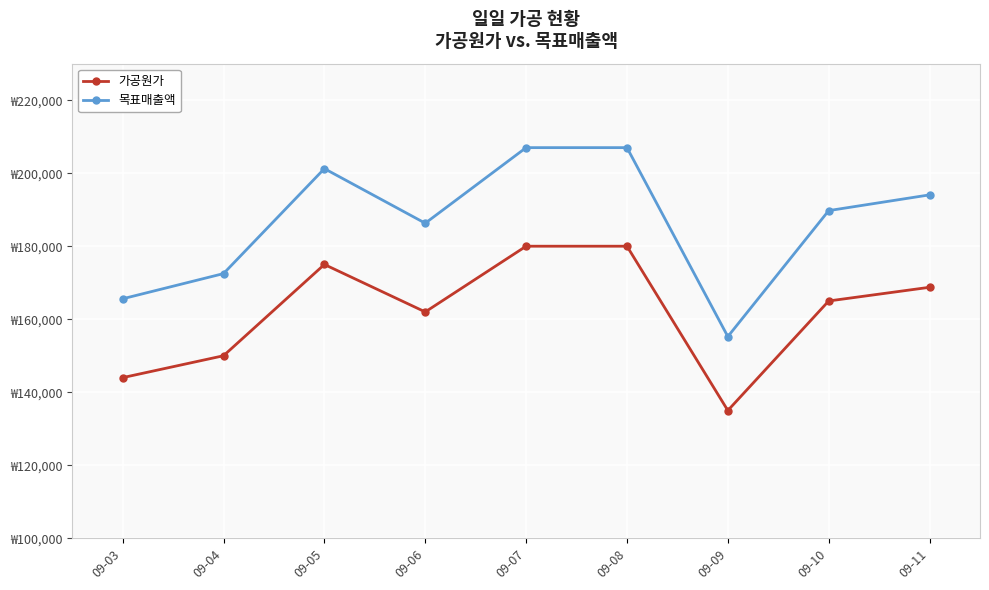

What is the sum of all 가공원가 values?

1459750